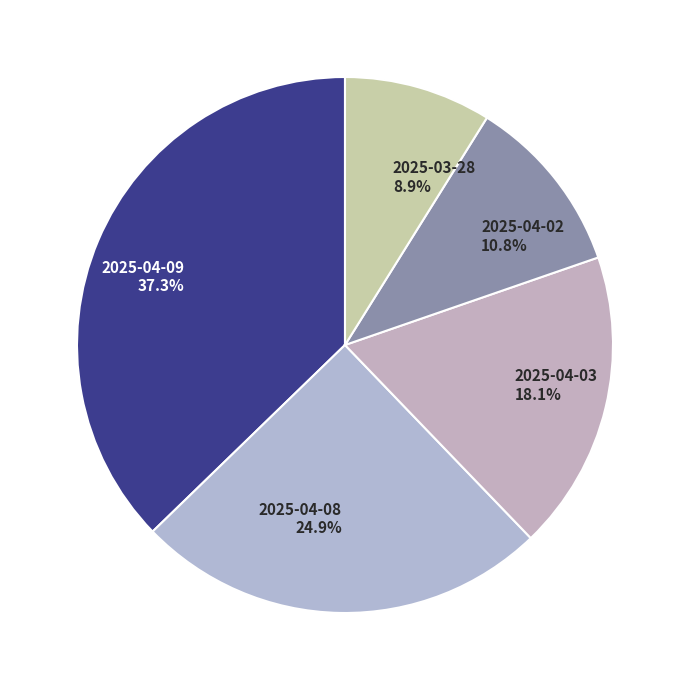

Does any single category account for the majority?

No